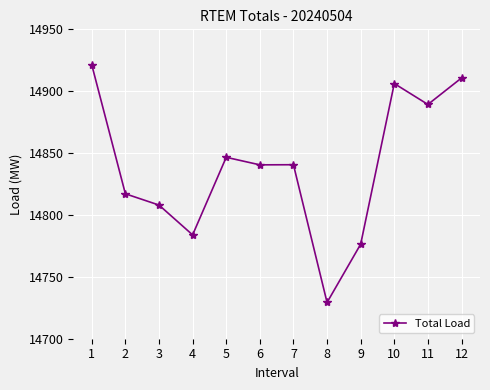

Does the chart have visible grid lines?

Yes